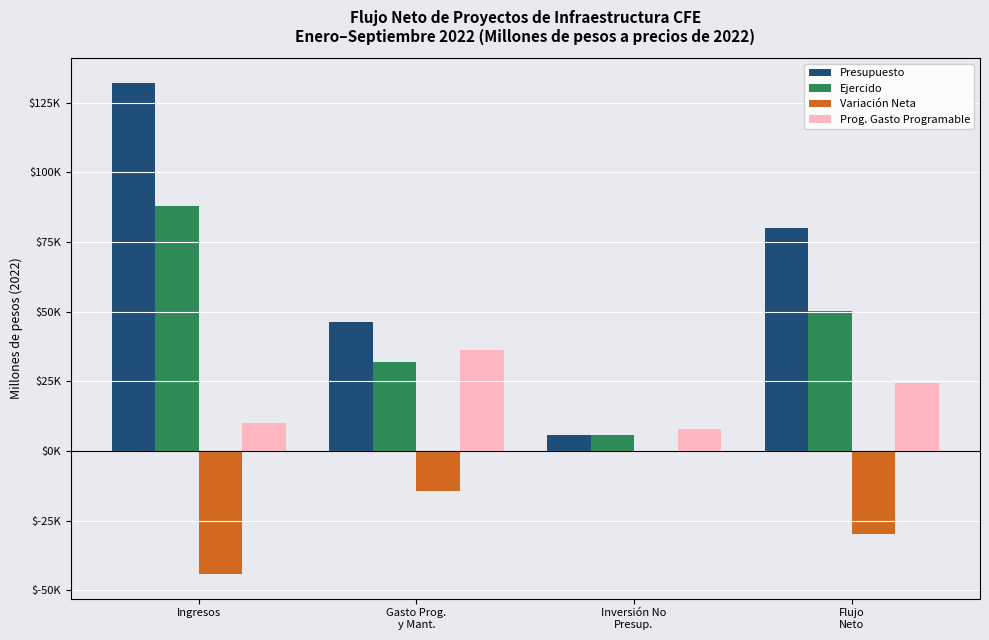

What position from the left is Inversión No
Presup.?

3